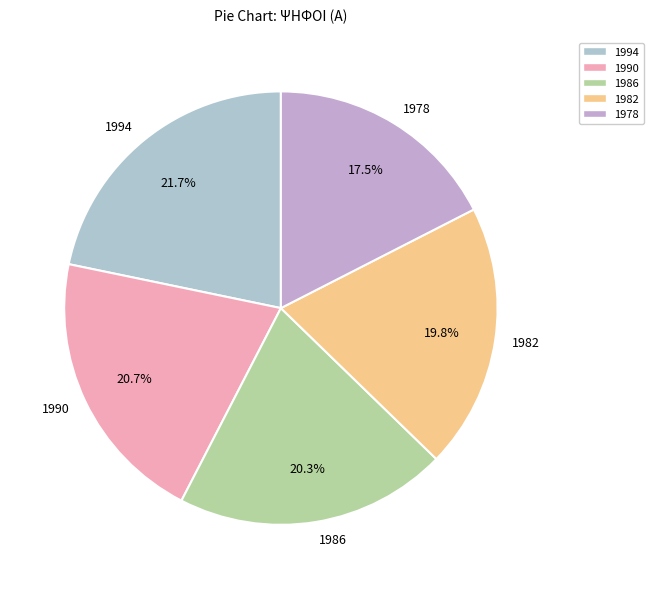

Between 1978 and 1986, which is larger?

1986